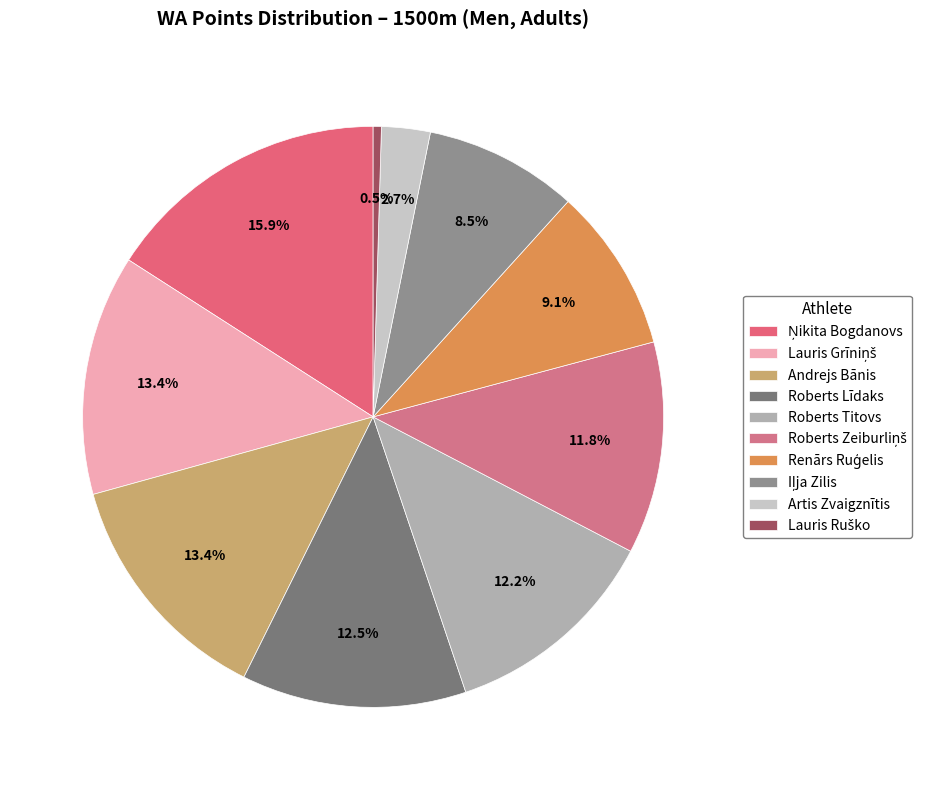

Count the number of slices in the pie.

10